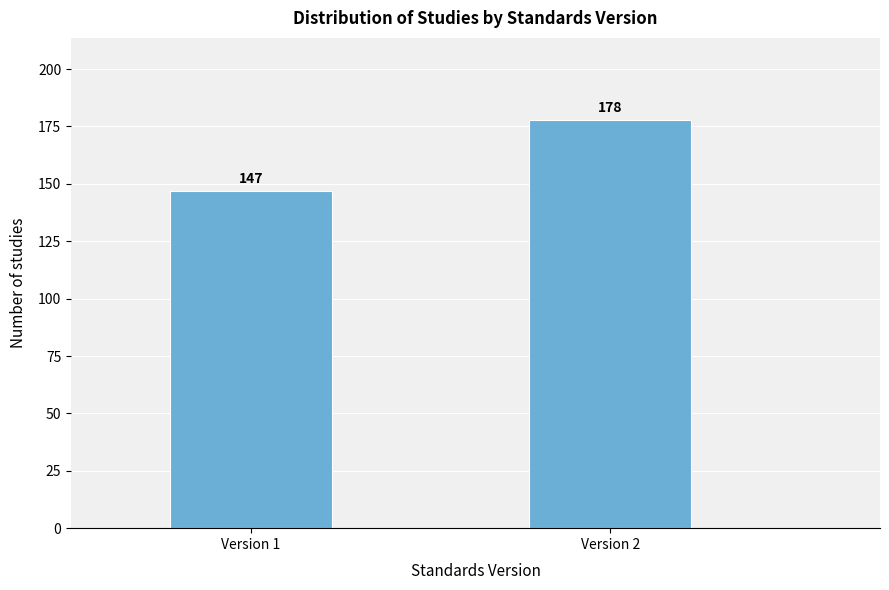

Reading left to right, what are all the values shown in this chart?

147	178